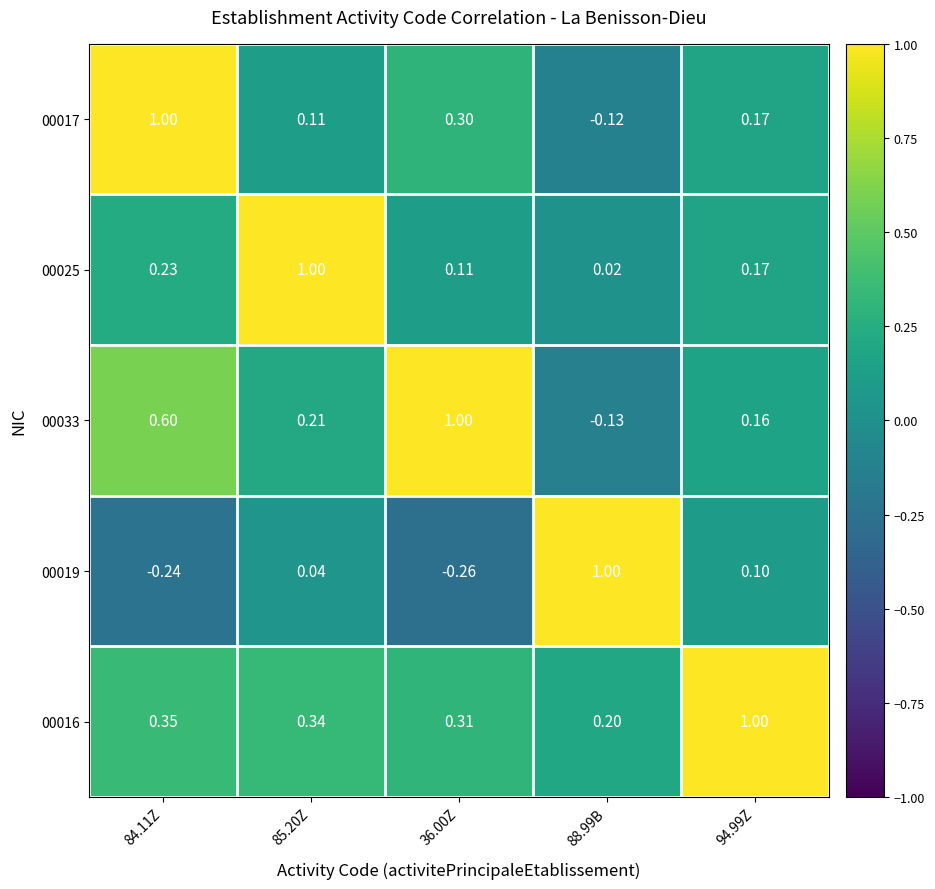

How many data points in 00017 are less than 0?

1